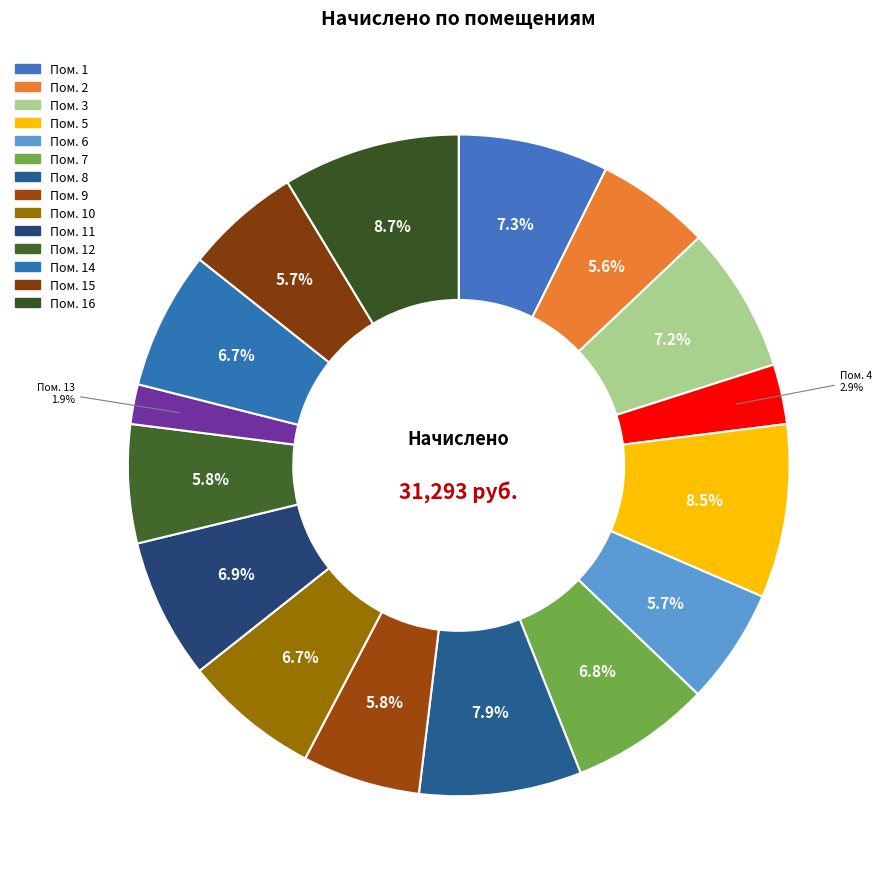

How many segments does this pie chart have?

16